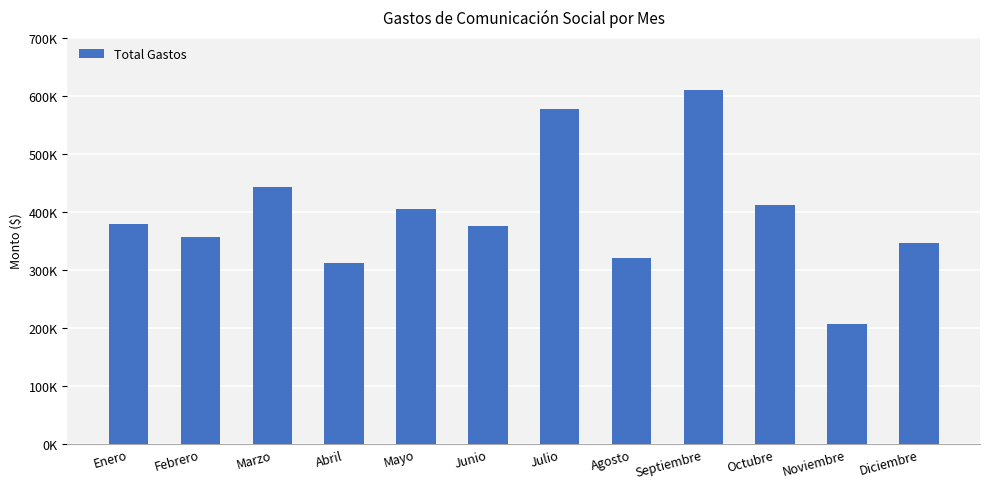

Is it true that the value at Diciembre is 346854.7?

True